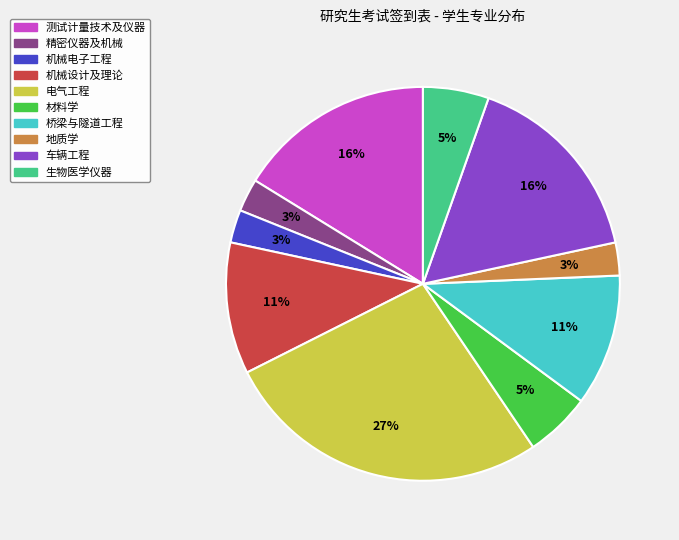

Which category has the biggest portion of the pie?

电气工程